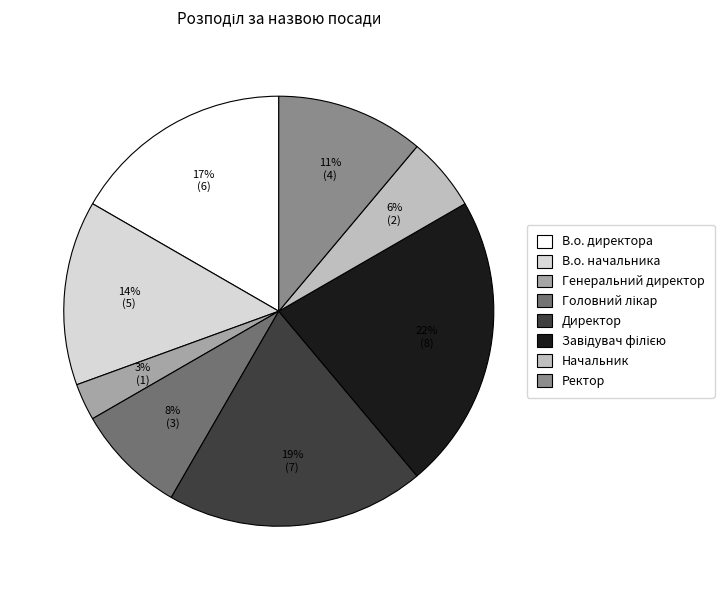

Do Генеральний директор and Ректор together represent more than half of the pie?

No